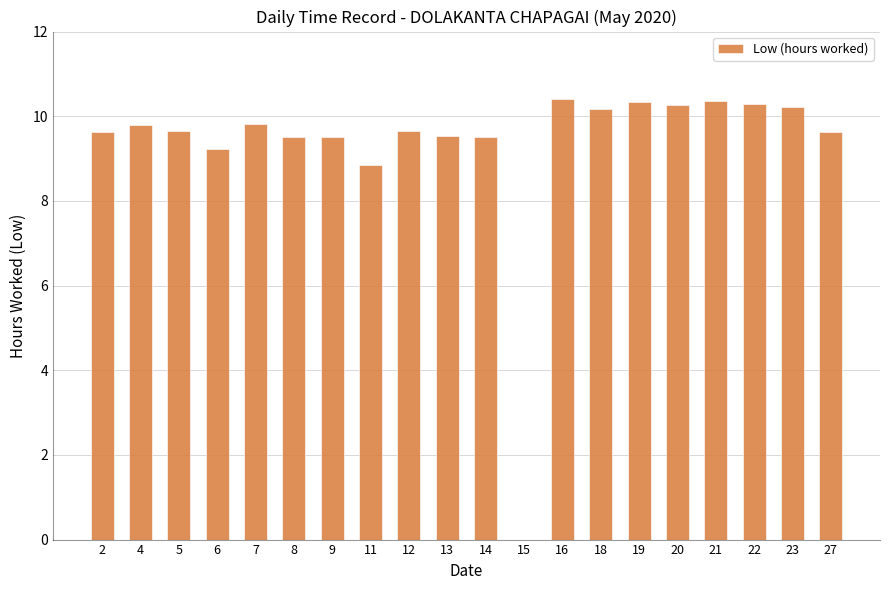

What is the maximum value shown in the chart?

10.4